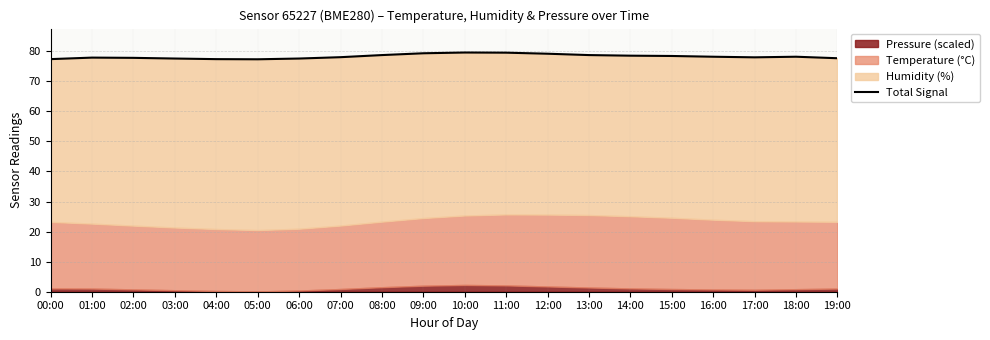

Rank the categories by value from lowest to highest.

05:00, 04:00, 00:00, 06:00, 03:00, 19:00, 02:00, 01:00, 17:00, 07:00, 16:00, 18:00, 15:00, 14:00, 08:00, 13:00, 12:00, 09:00, 11:00, 10:00